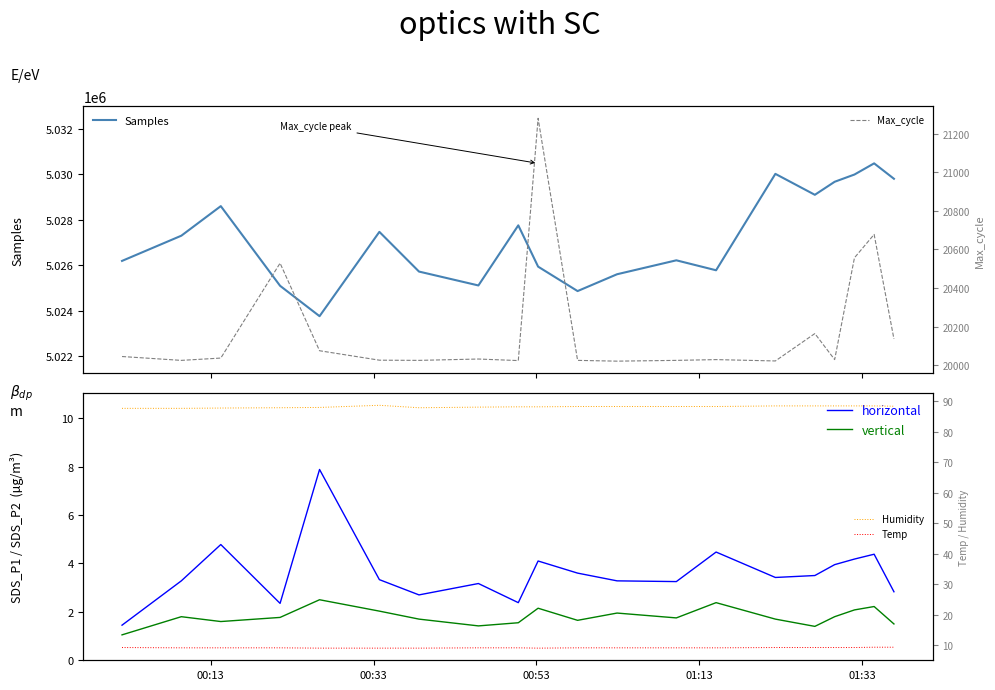

What is the value of the vertical point at the 9th from the left?

1.6